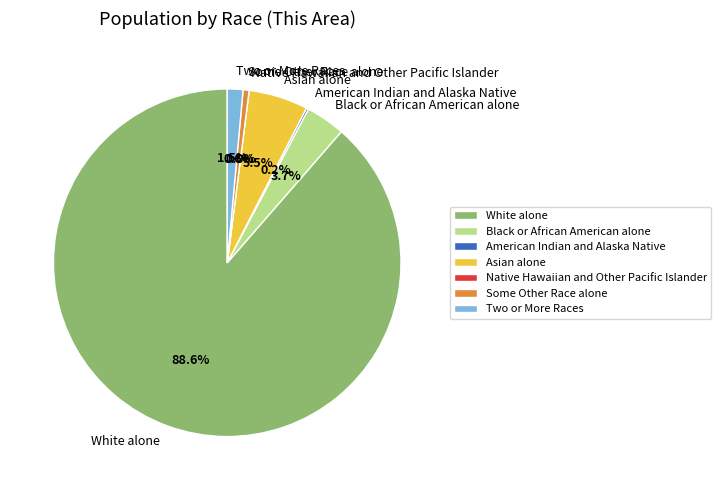

Does any single category account for the majority?

Yes